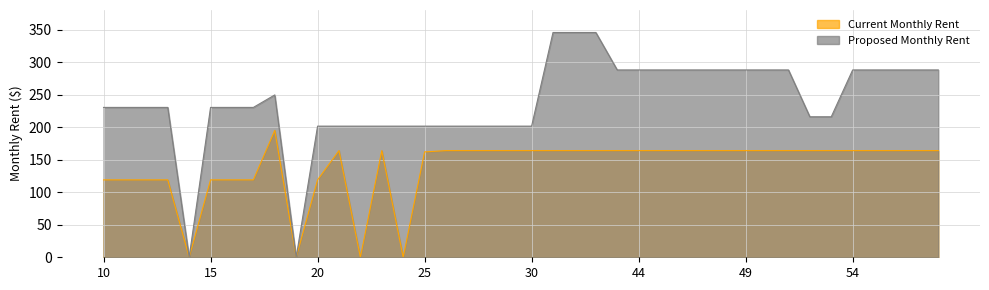

What is the difference between the Proposed Monthly Rent values at 14 and 54?

288.0